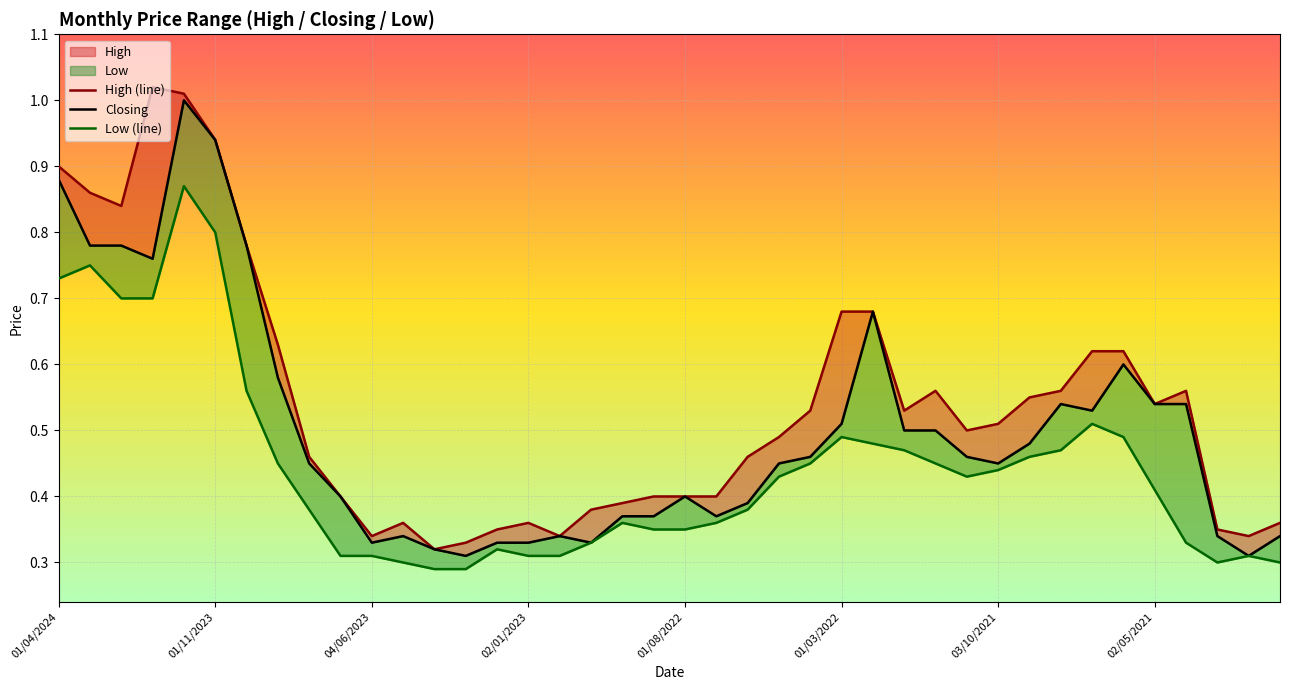

Reading right to left, what are all the values shown in this chart?

High (line): 0.4	0.3	0.3	0.6	0.5	0.6	0.6	0.6	0.6	0.5	0.5	0.6	0.5	0.7	0.7	0.5	0.5	0.5	0.4	0.4	0.4	0.4	0.4	0.3	0.4	0.3	0.3	0.3	0.4	0.3	0.4	0.5	0.6	0.8	0.9	1.0	1.0	0.8	0.9	0.9
Closing: 0.3	0.3	0.3	0.5	0.5	0.6	0.5	0.5	0.5	0.5	0.5	0.5	0.5	0.7	0.5	0.5	0.5	0.4	0.4	0.4	0.4	0.4	0.3	0.3	0.3	0.3	0.3	0.3	0.3	0.3	0.4	0.5	0.6	0.8	0.9	1.0	0.8	0.8	0.8	0.9
Low (line): 0.3	0.3	0.3	0.3	0.4	0.5	0.5	0.5	0.5	0.4	0.4	0.5	0.5	0.5	0.5	0.5	0.4	0.4	0.4	0.3	0.3	0.4	0.3	0.3	0.3	0.3	0.3	0.3	0.3	0.3	0.3	0.4	0.5	0.6	0.8	0.9	0.7	0.7	0.8	0.7